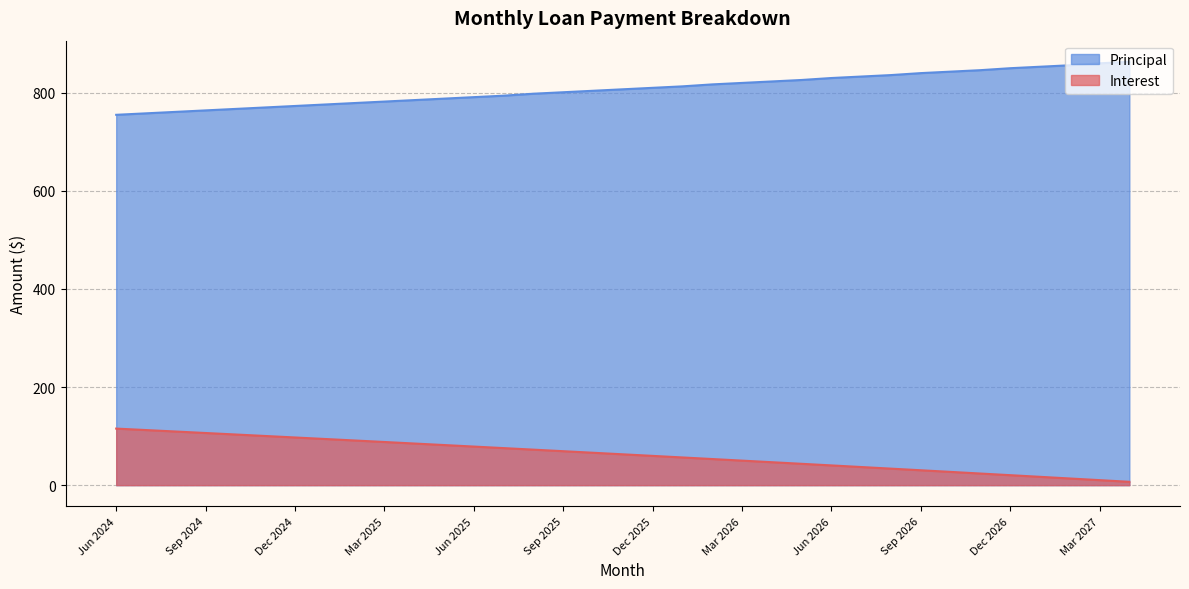

Between Jun 2024 and Apr 2026, which series saw the biggest shift?

Interest